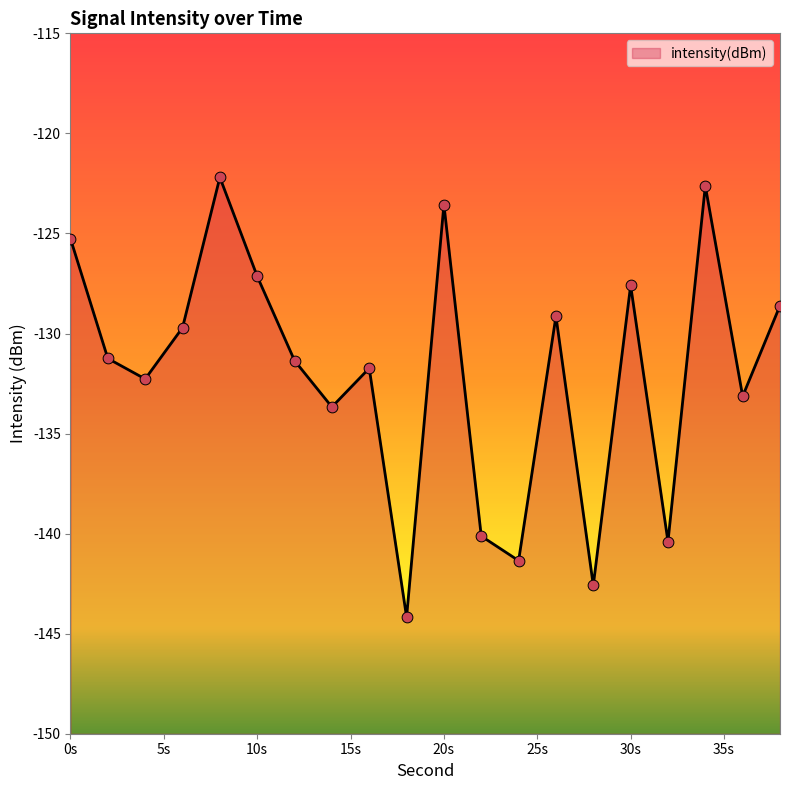

What is the change in value from 8 to 36?

-10.9